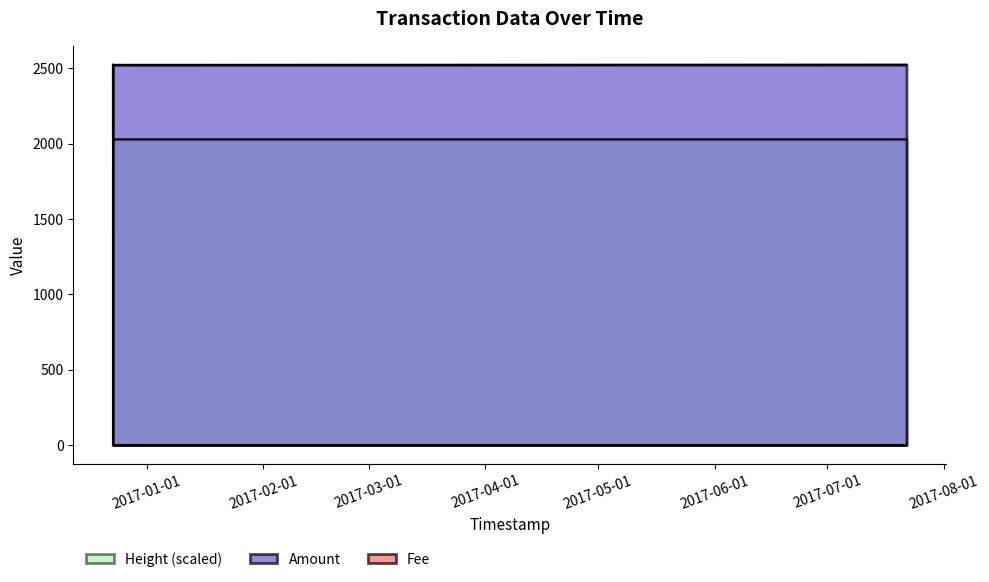

Which series has the largest total across all categories?

Height (scaled)